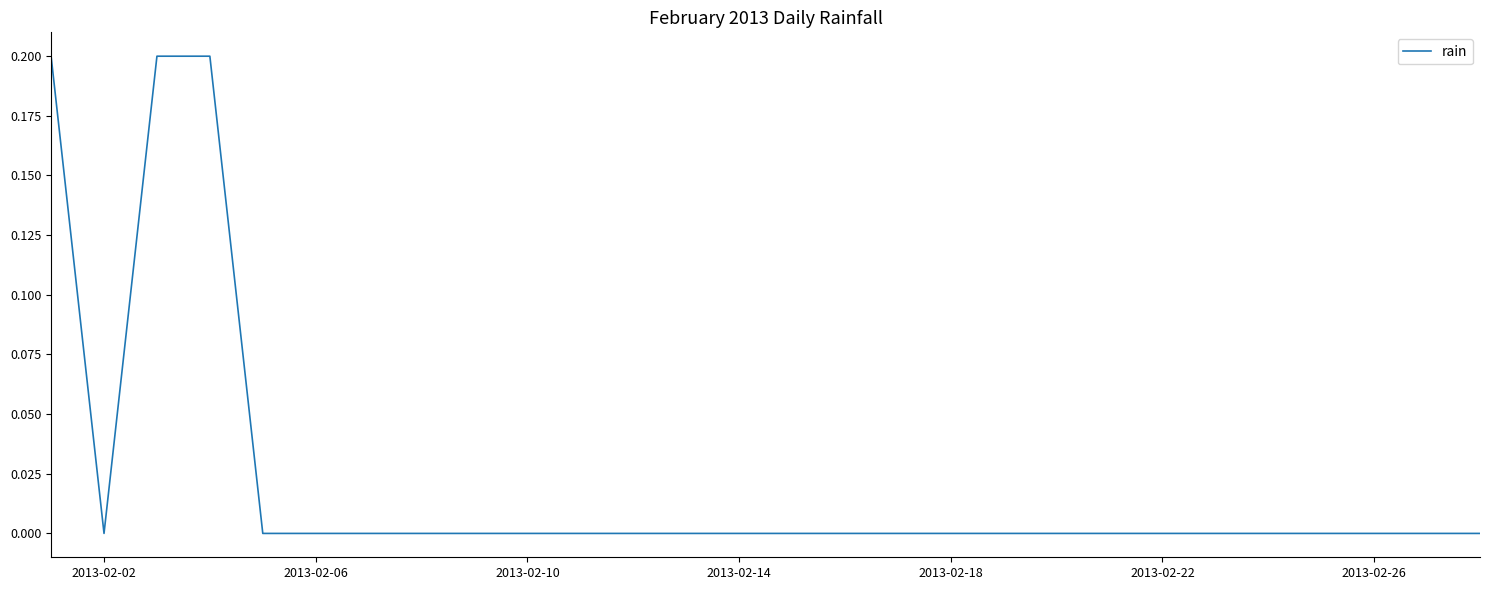

How many lines are shown in the chart?

1